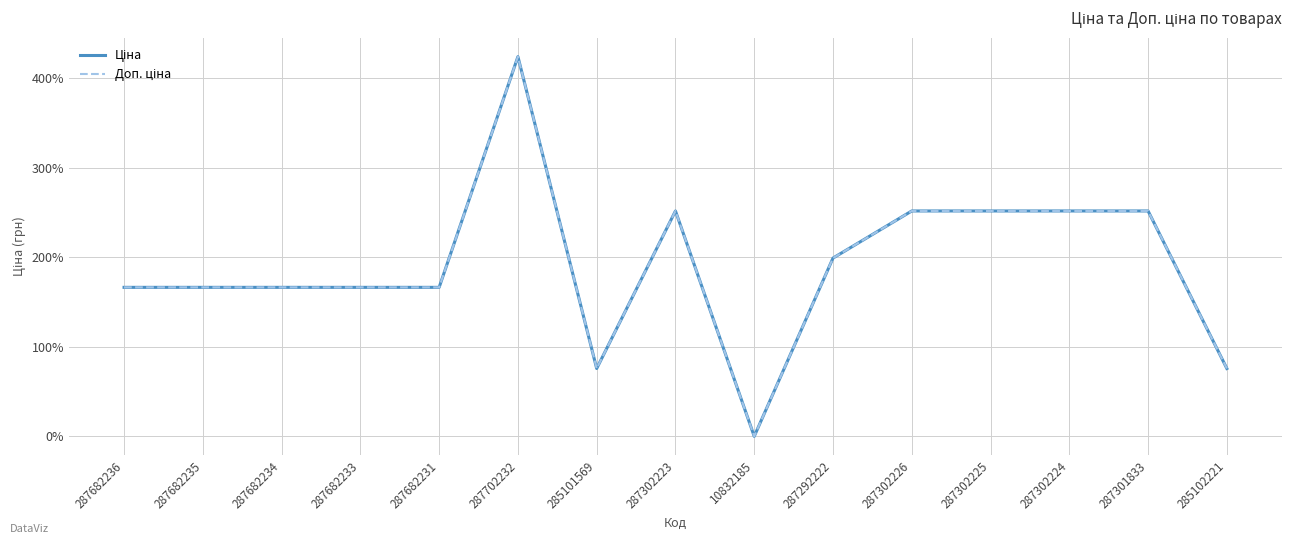

How many lines are shown in the chart?

2